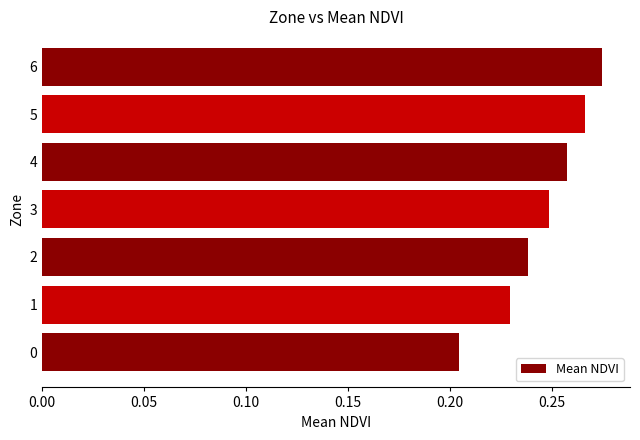

Which label corresponds to the largest value in the chart?

6